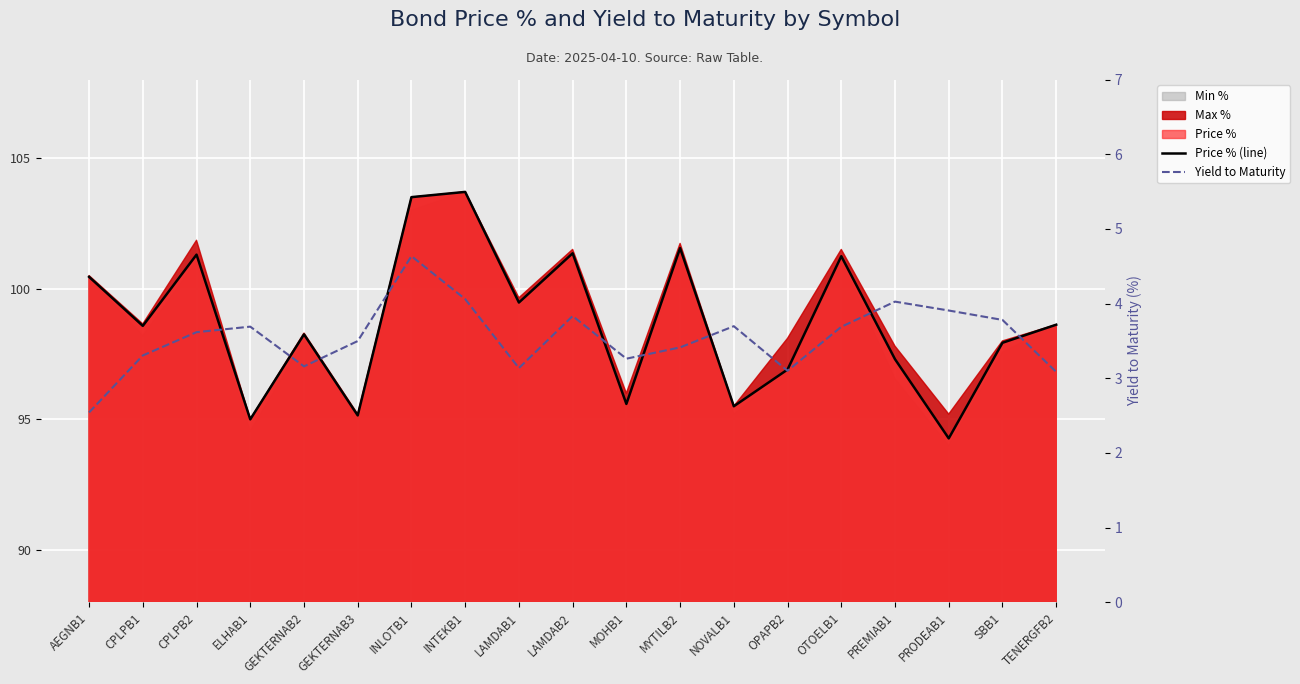

What position from the right is AEGNB1?

19